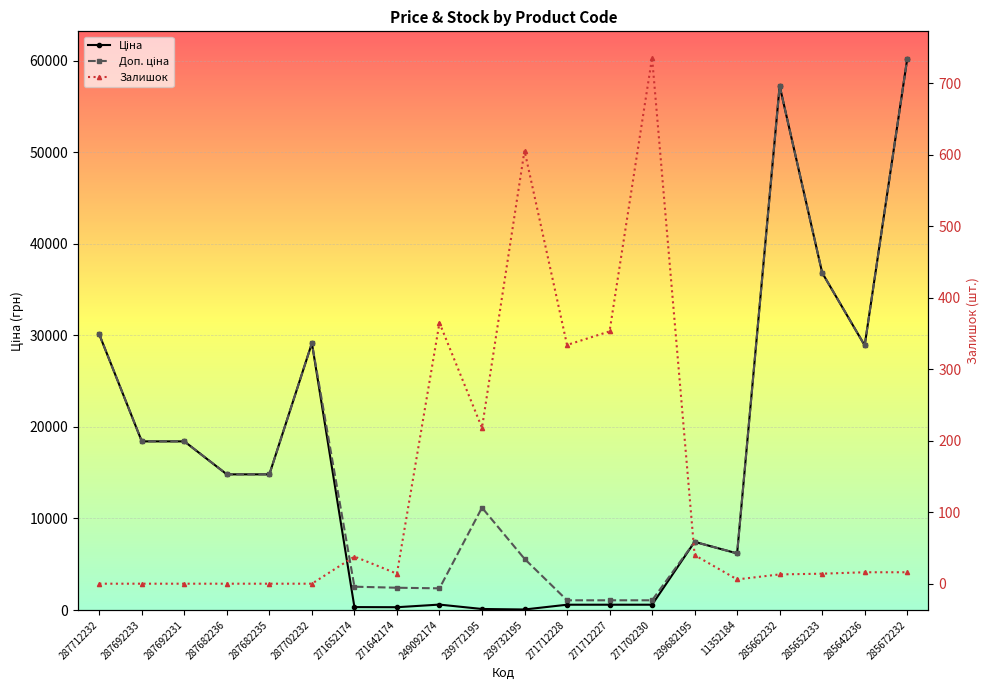

Which category has the lowest value in the Залишок series?

287712232